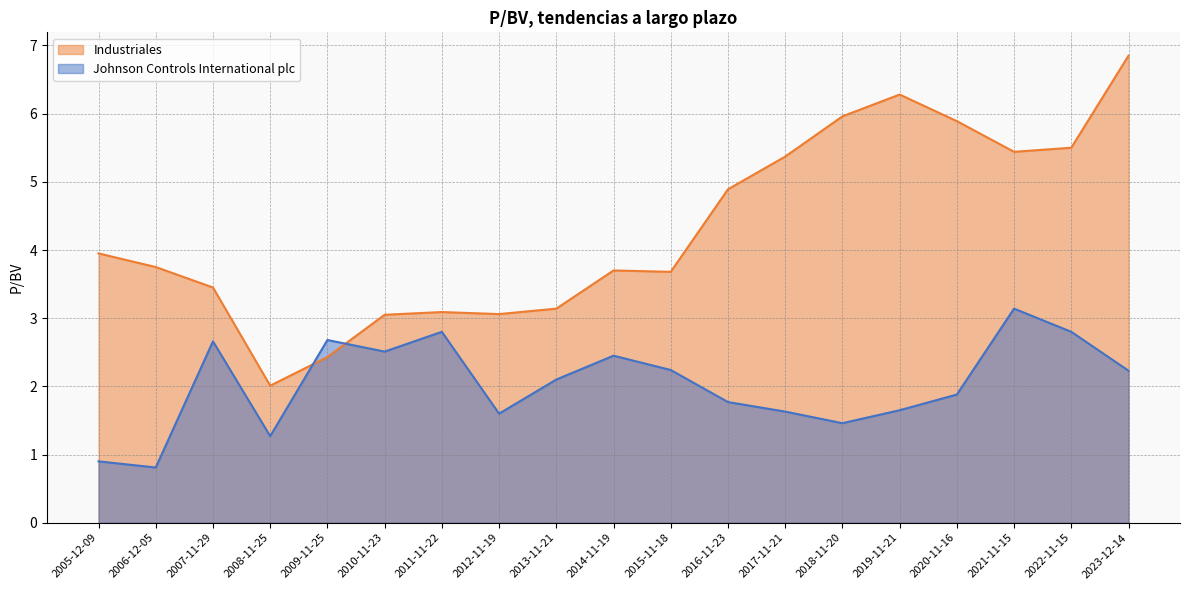

At which label does Industriales first exceed 3?

2005-12-09